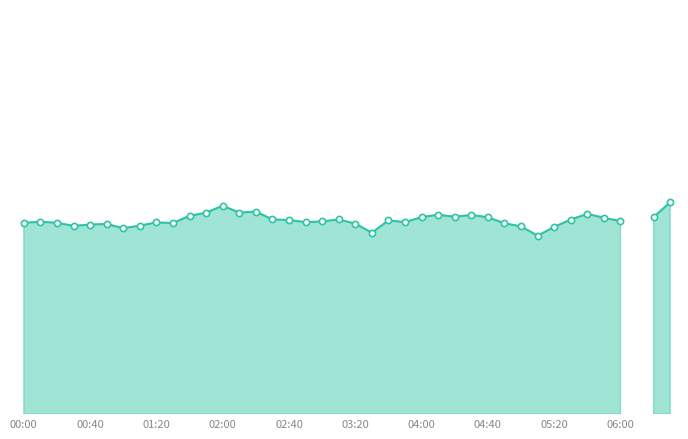

What is the change in value from 04:00 to 10?

+3.7